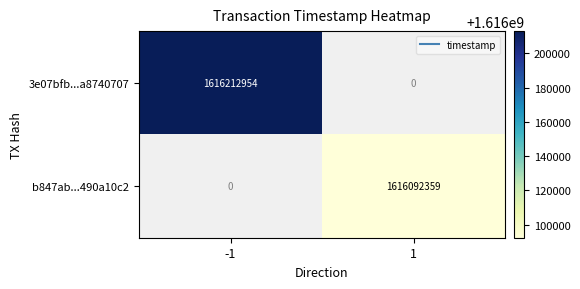

What is the smallest value displayed?

1616092359.0